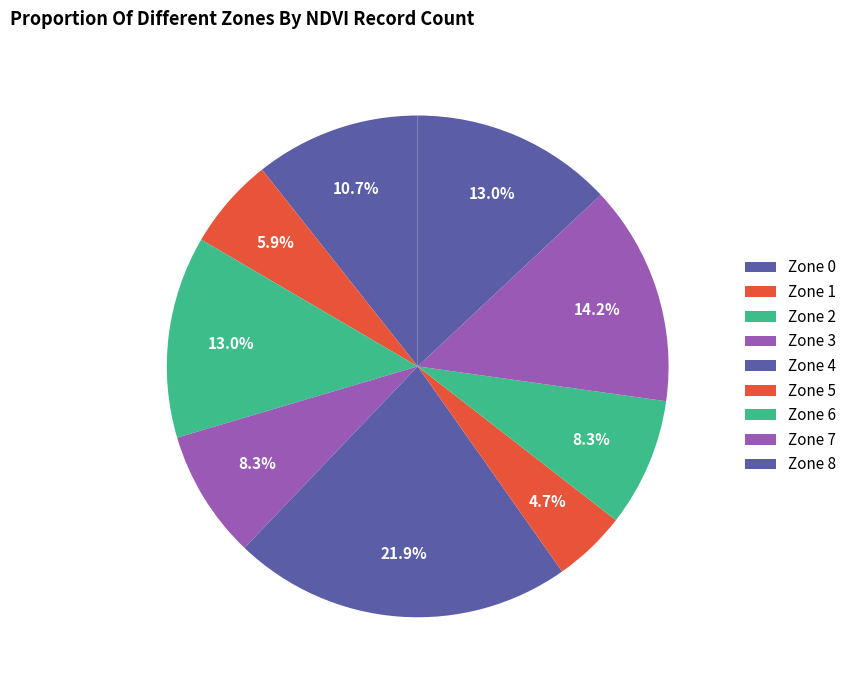

Rank the categories by value from lowest to highest.

5, 1, 3, 6, 0, 2, 8, 7, 4